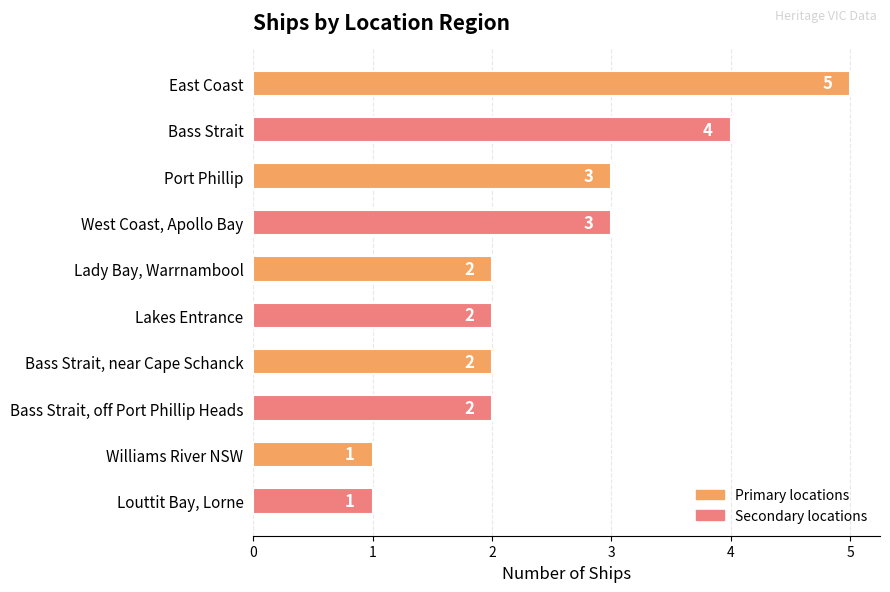

Reading bottom to top, extract all data points from this chart.

1	1	2	2	2	2	3	3	4	5